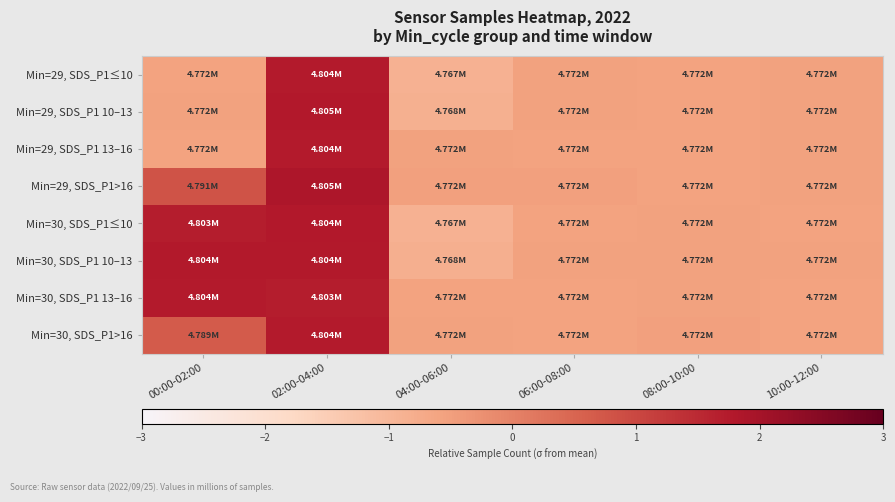

At which category does the chart reach its minimum across all series?

04:00-06:00